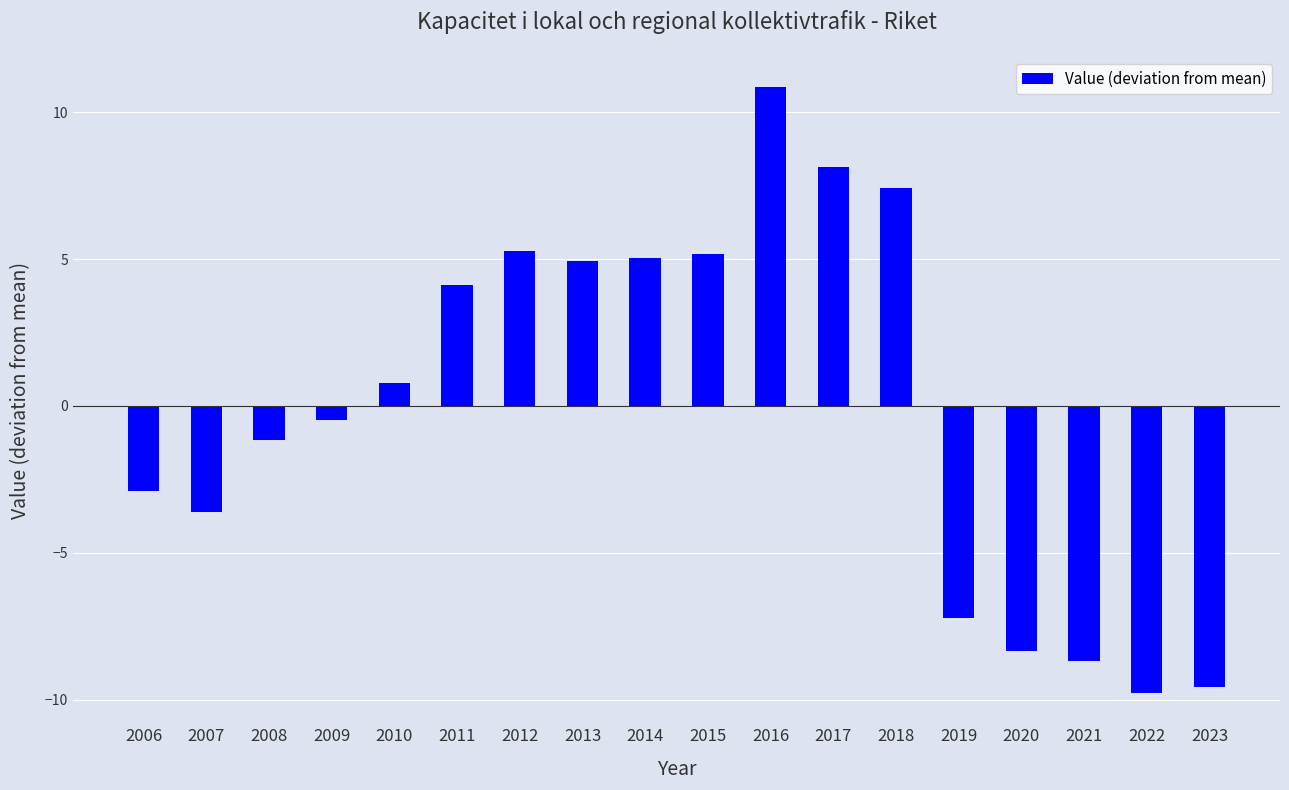

Where does the data first go above 0?

2010